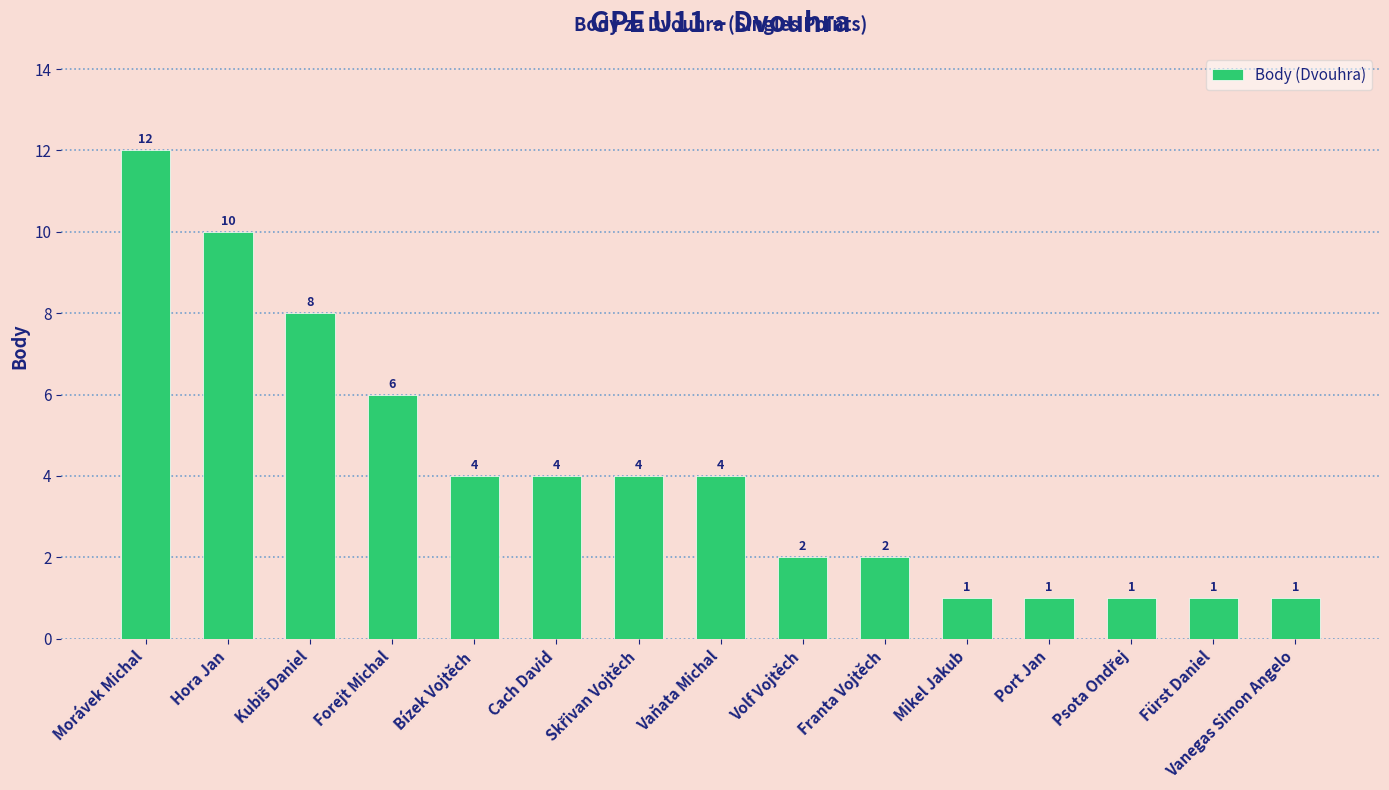

What is the ratio of the value at Cach David to the value at Mikel Jakub?

4.0